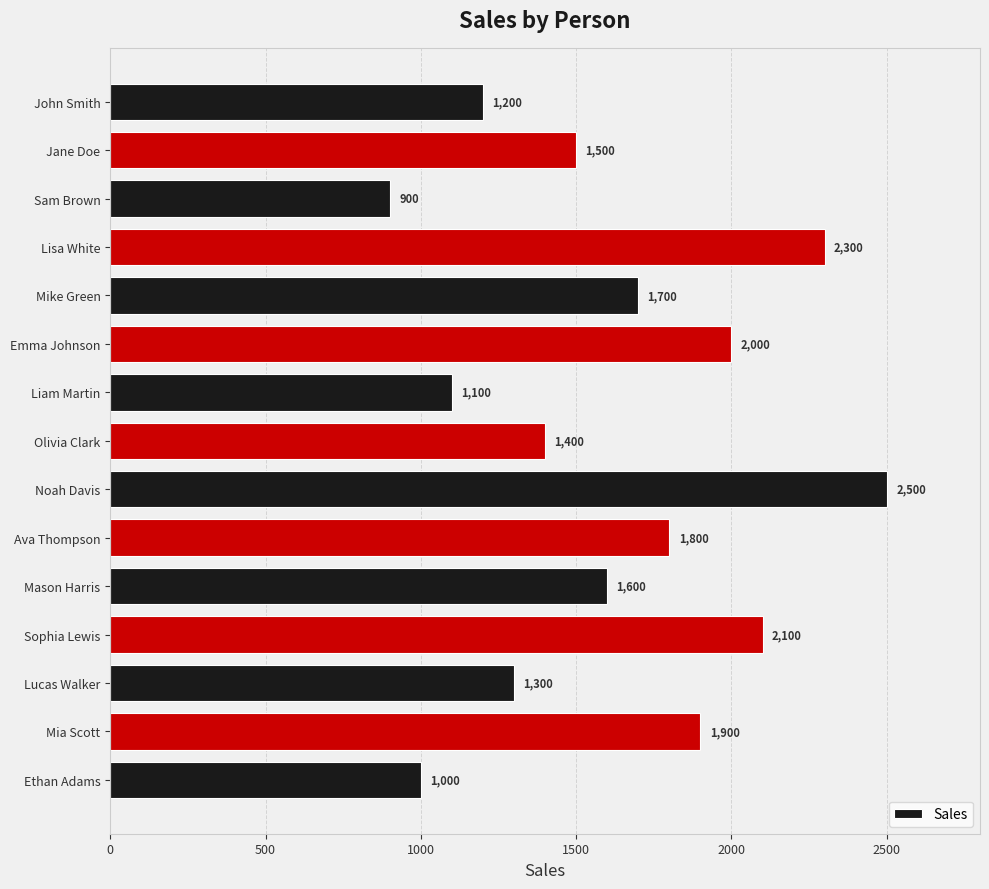

What is the label of the 8th bar from the top?

Olivia Clark